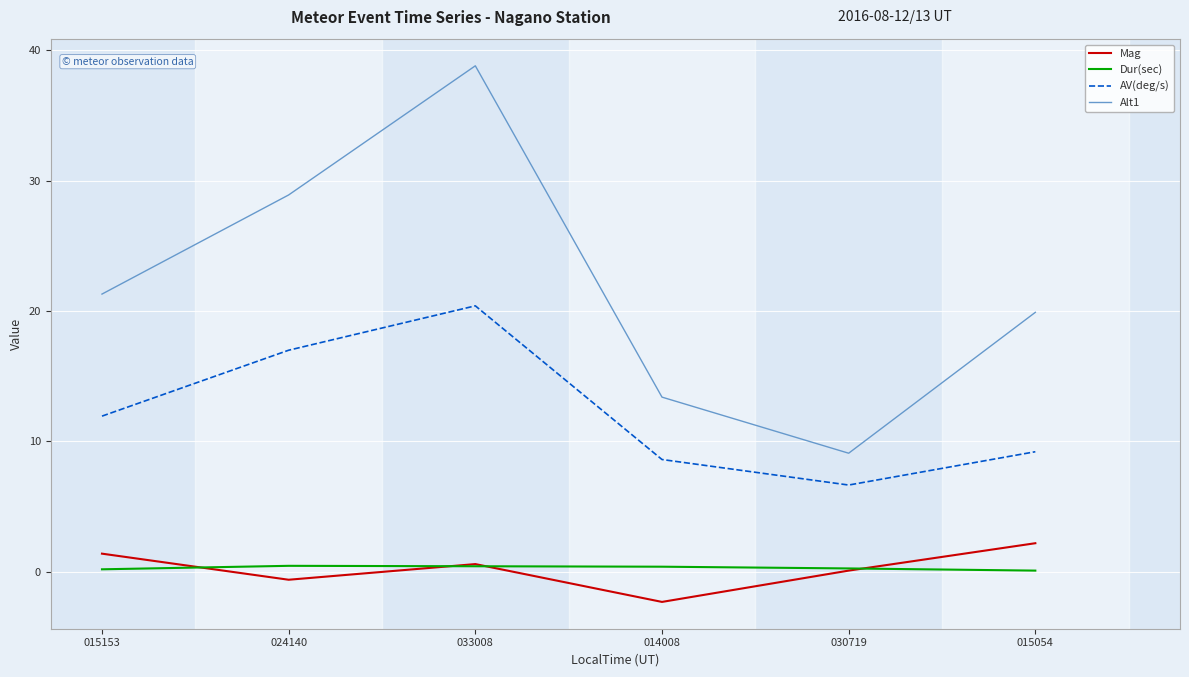

Which series changed the most between 024140 and 015054?

Alt1